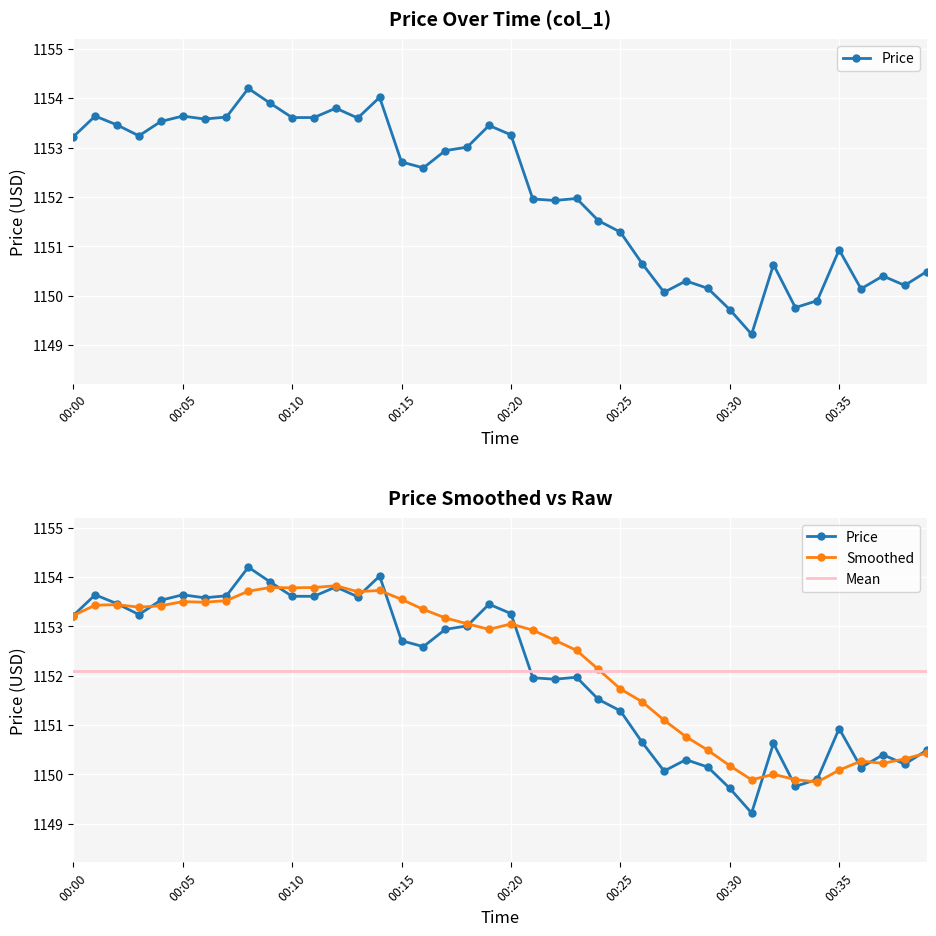

True or false: there are more than 1 points higher than both neighbors.

True